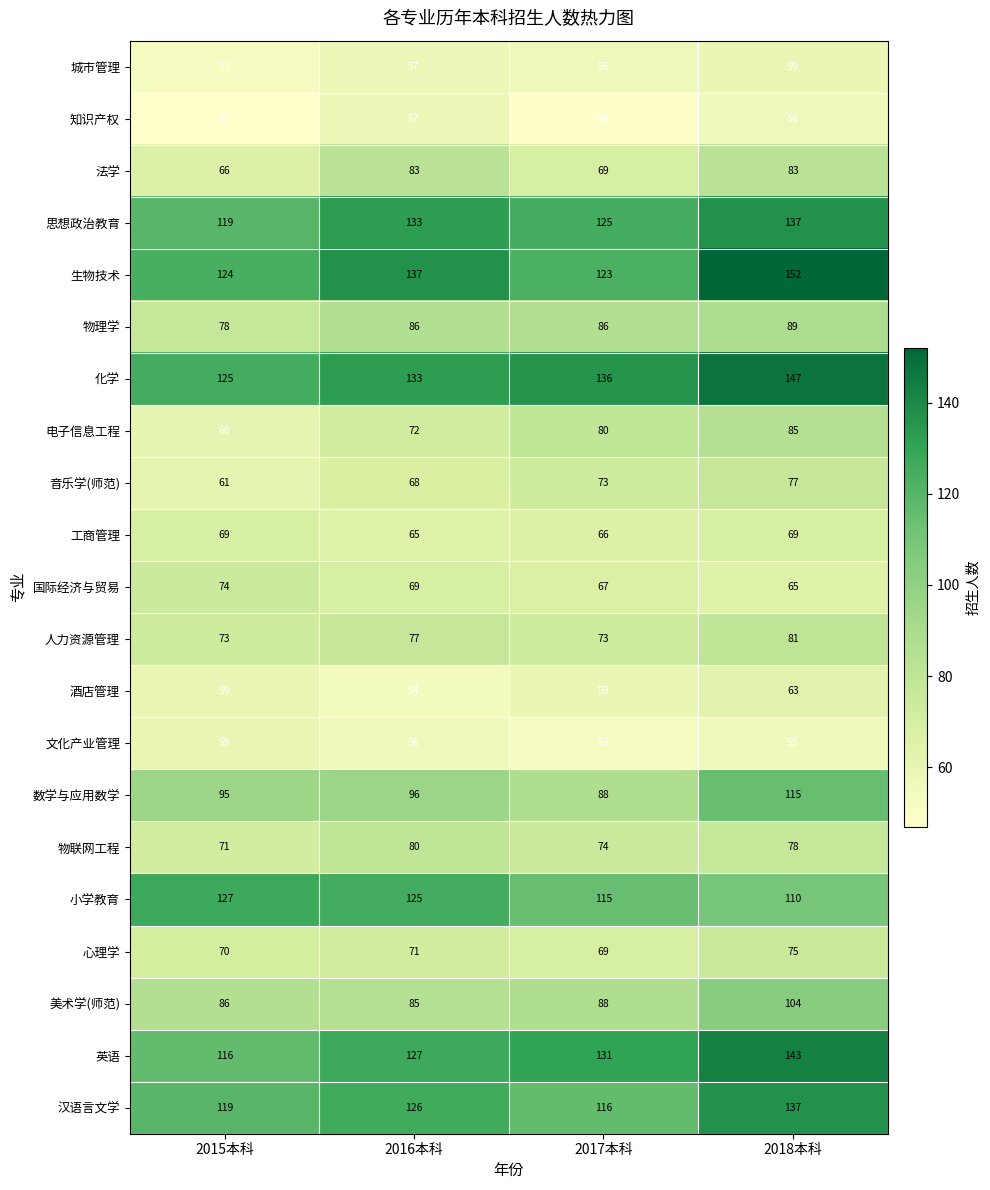

What is the difference between the highest and lowest values at 2016本科?

83